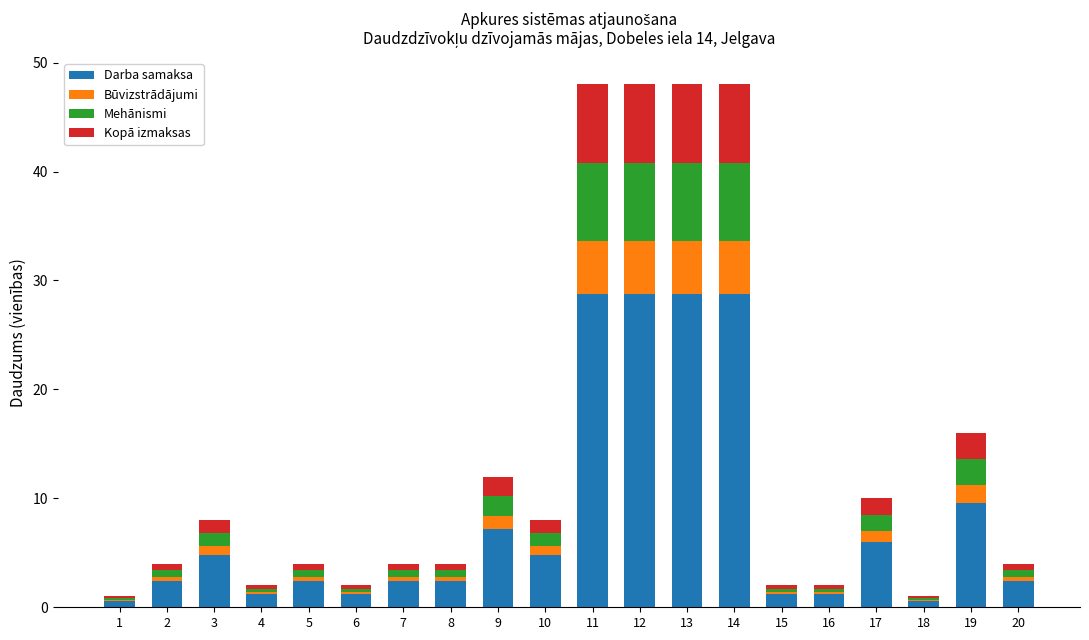

True or false: Darba samaksa has a value of 28.8 at 12.

True